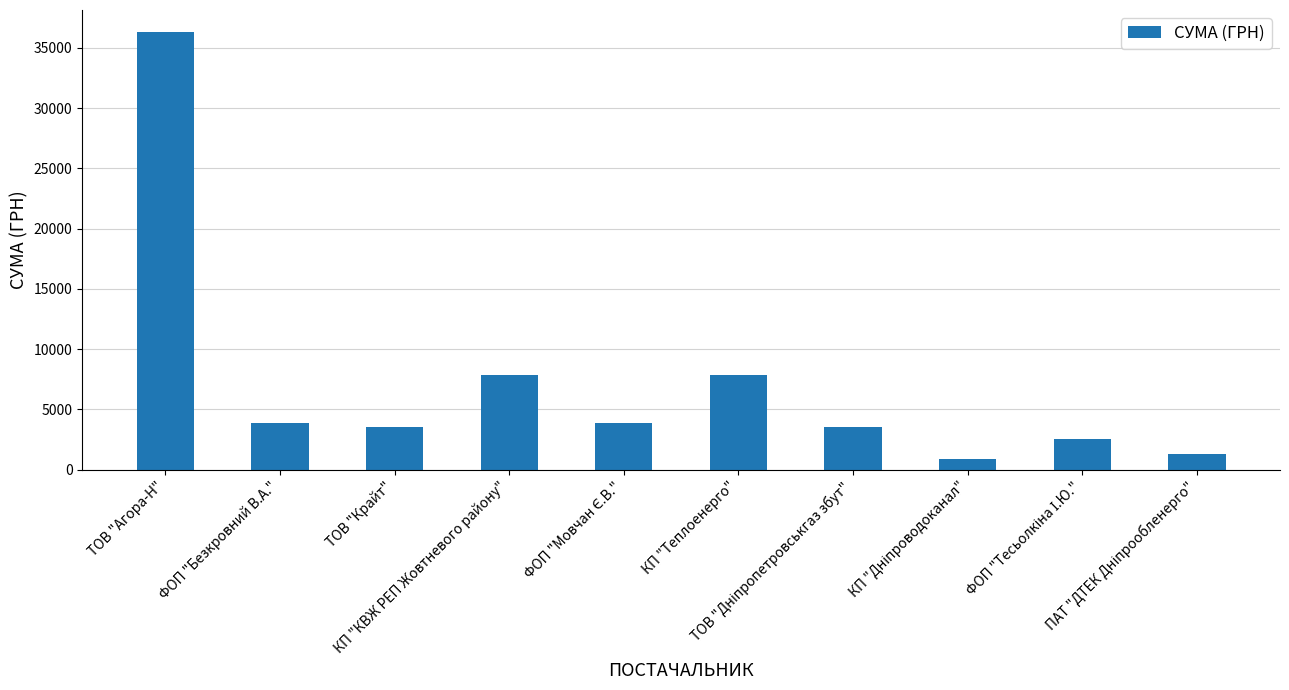

How many bars are there in total?

10